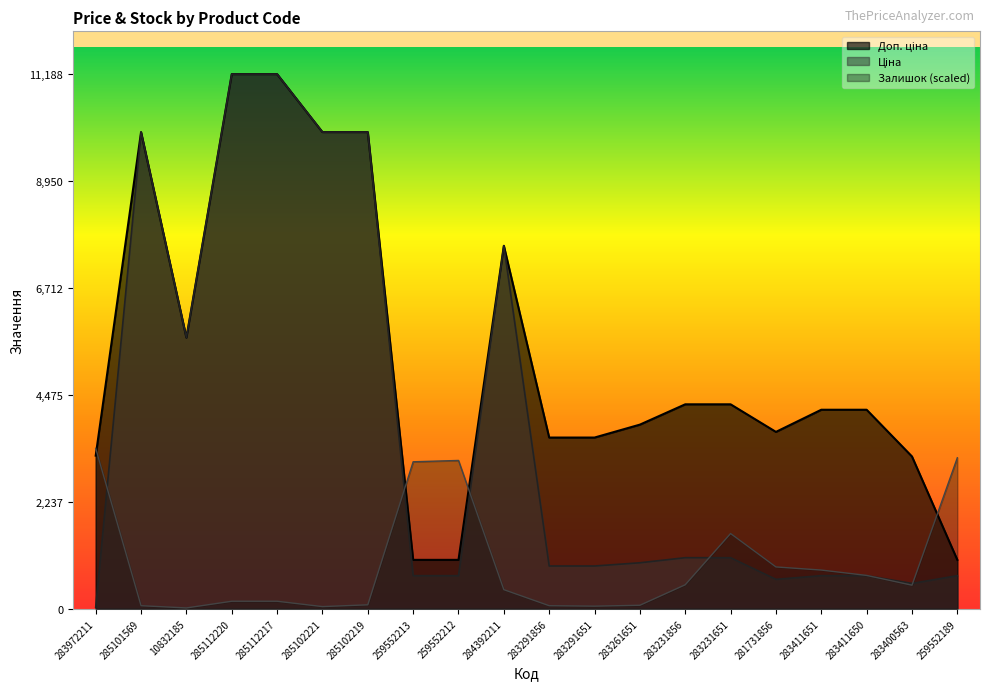

True or false: Ціна and Доп. ціна intersect in this chart.

False